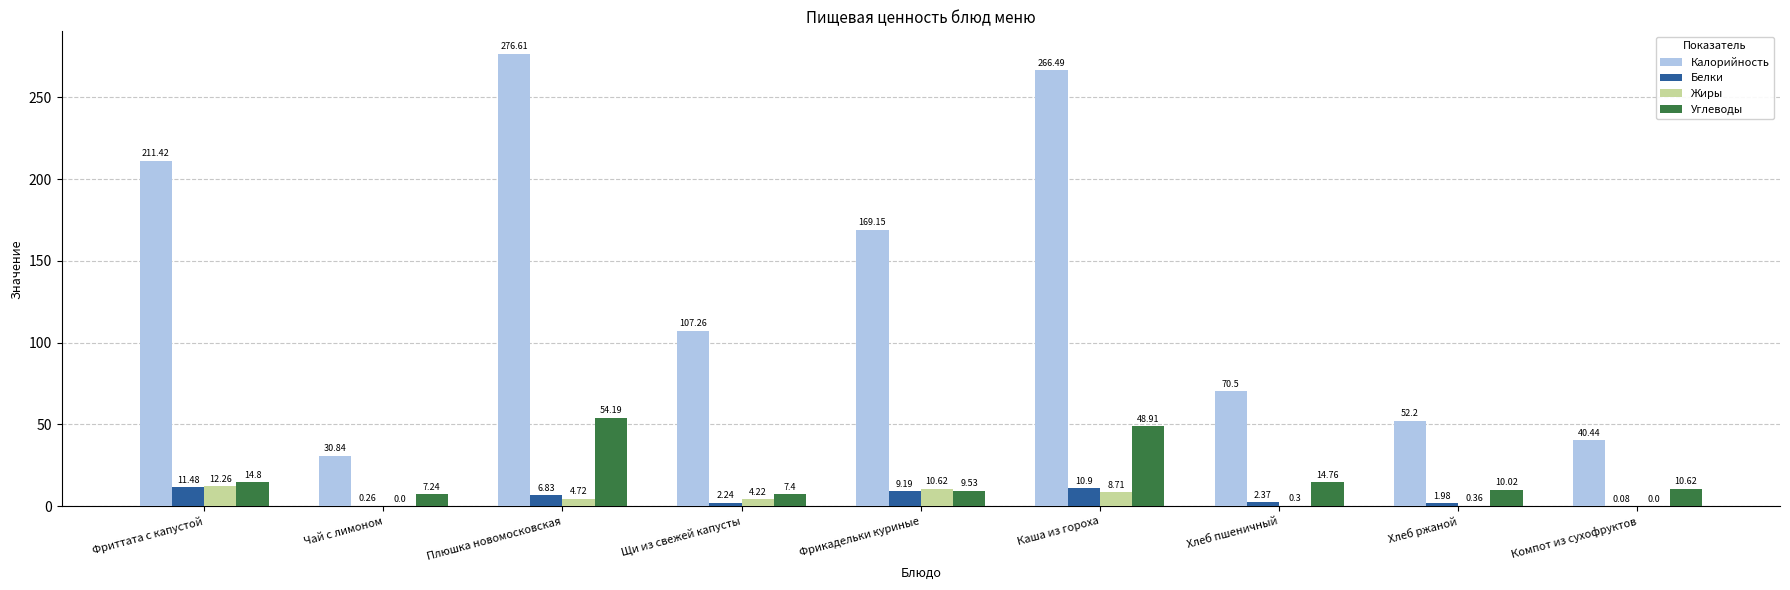

Read the Углеводы value at Компот из сухофруктов.

10.6